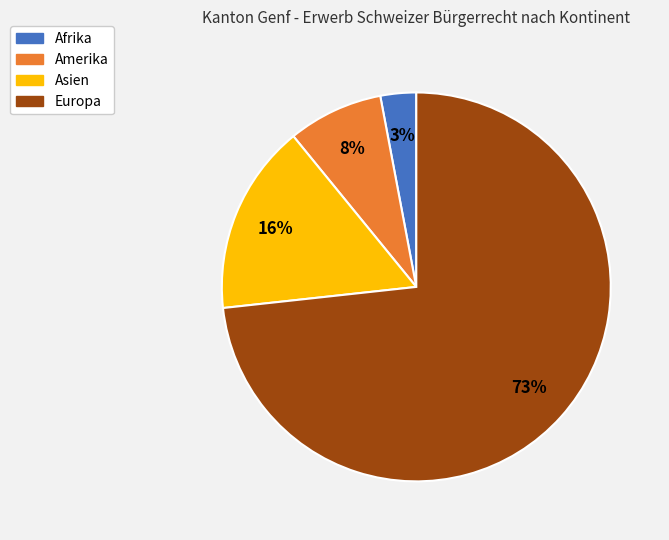

Is there a majority slice in this chart?

Yes